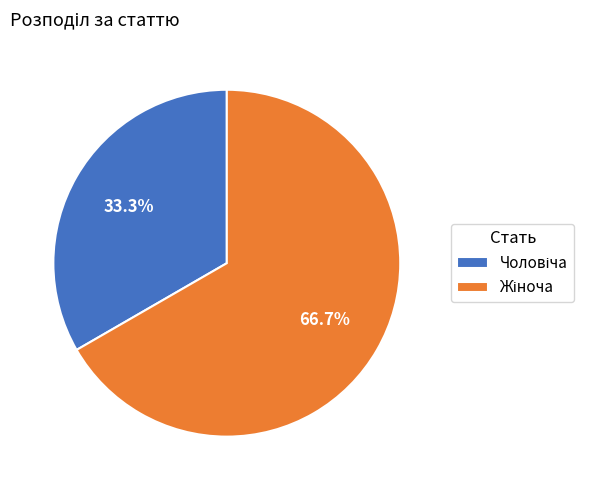

Does any single category account for the majority?

Yes